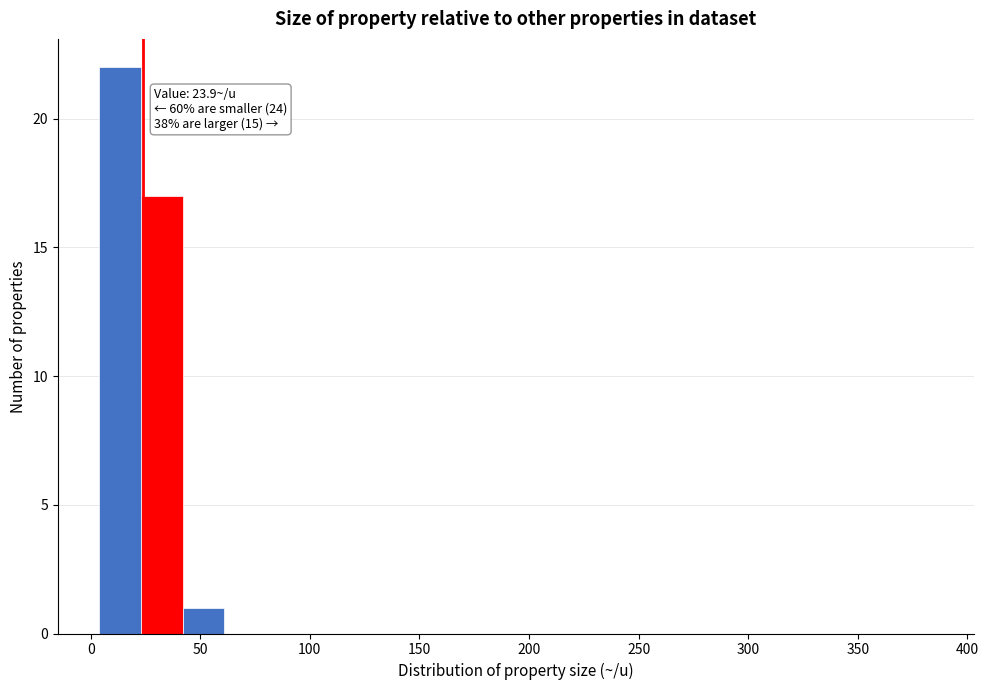

Around what value on the x-axis is the tallest bar? Give the approximate position of its centre, as read against the axis.

15